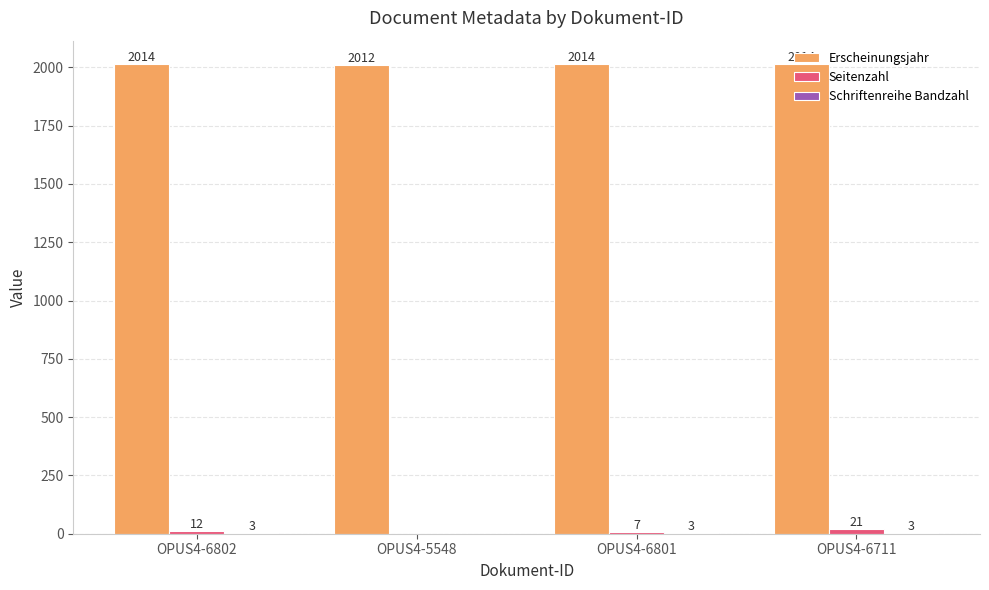

How many Erscheinungsjahr values are between 2014 and 2015?

3